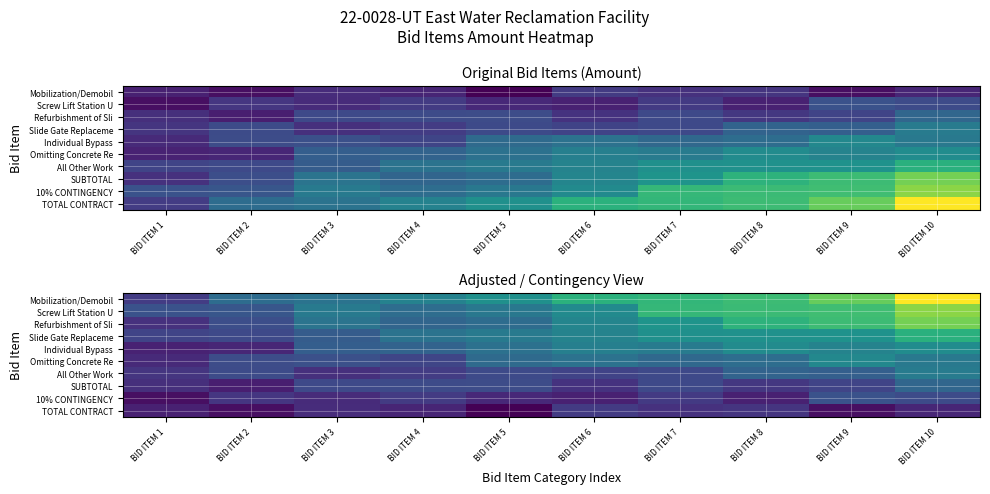

What is the sum of the Individual Bypass values at BID ITEM 10 and BID ITEM 5?

0.8